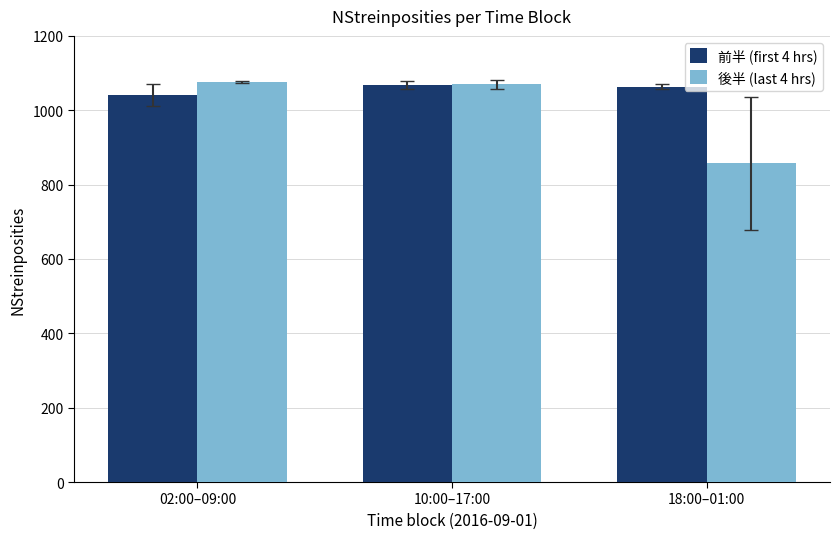

What is the difference between the 後半 (last 4 hrs) values at 02:00–09:00 and 18:00–01:00?

219.0